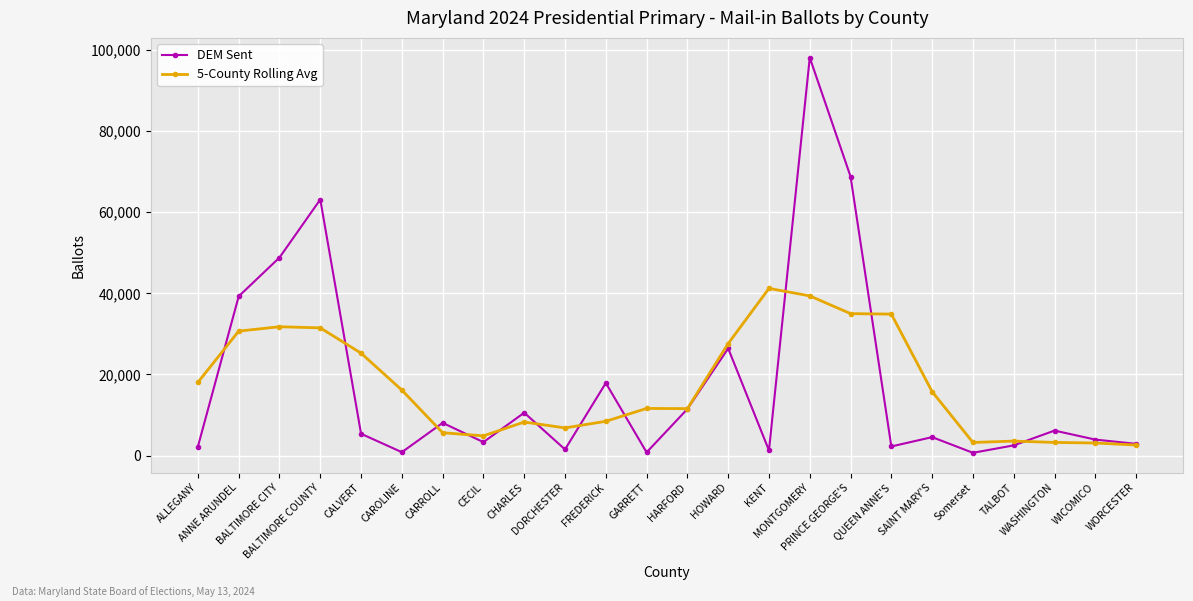

What is the average value of the DEM Sent series?

17948.8